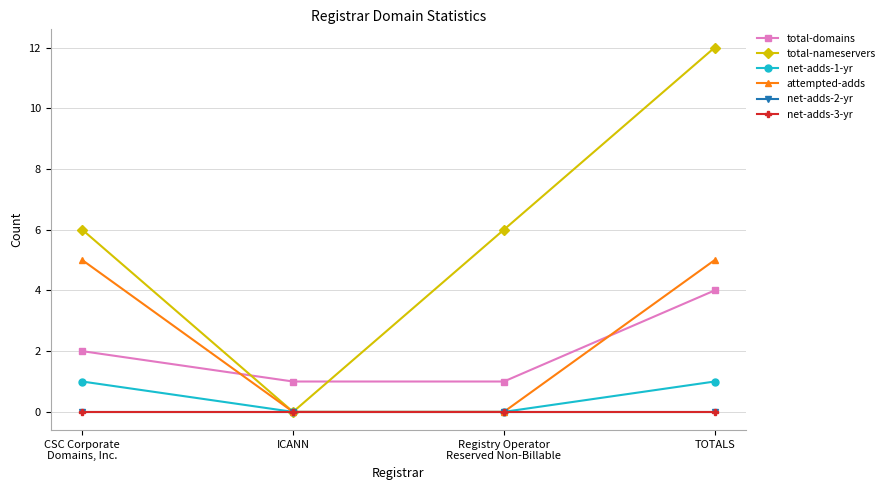

What is the highest value of the attempted-adds series?

5